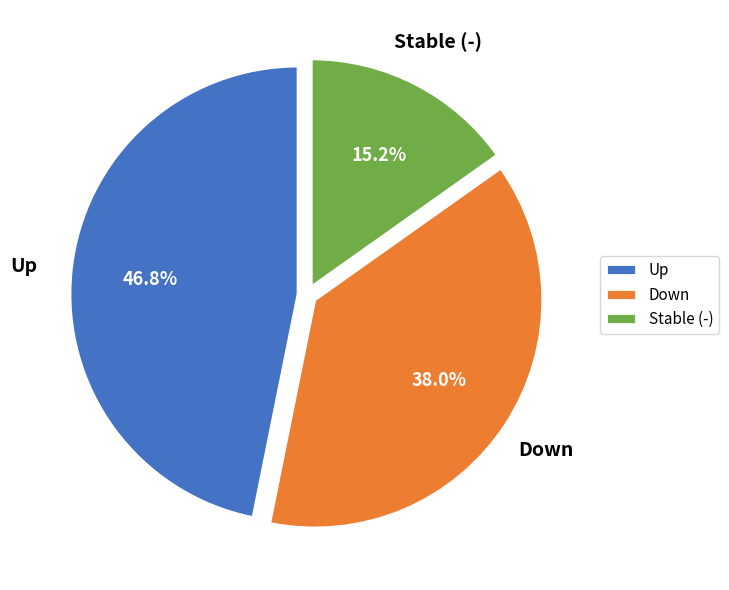

What is the ratio of the value at Stable (-) to the value at Up?

0.3